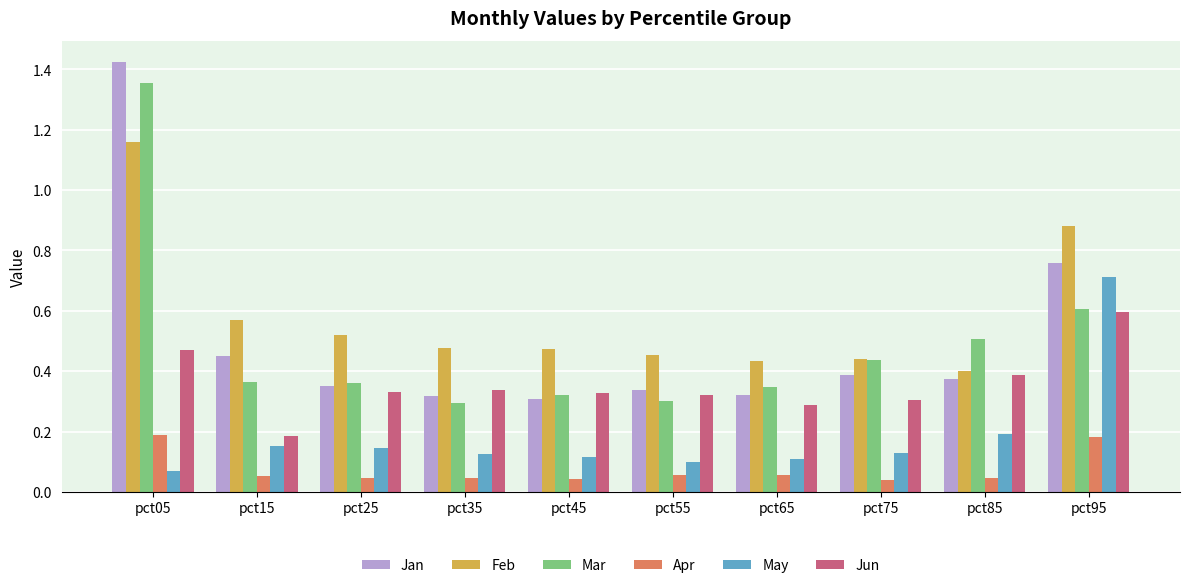

Which series has the largest range (max minus min)?

Jan